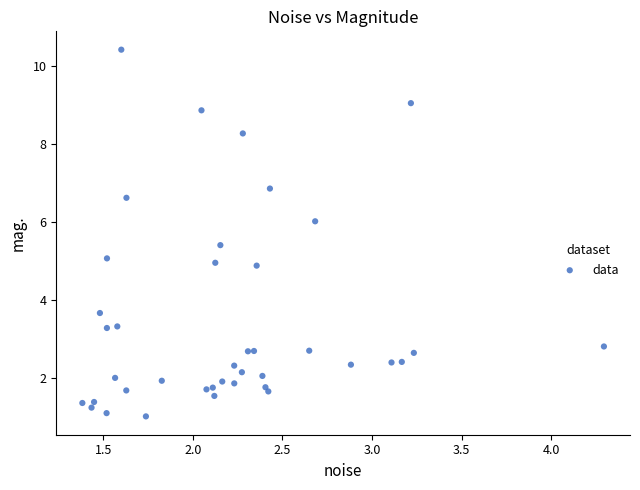

What is the range of X values (max minus min)?

2.9